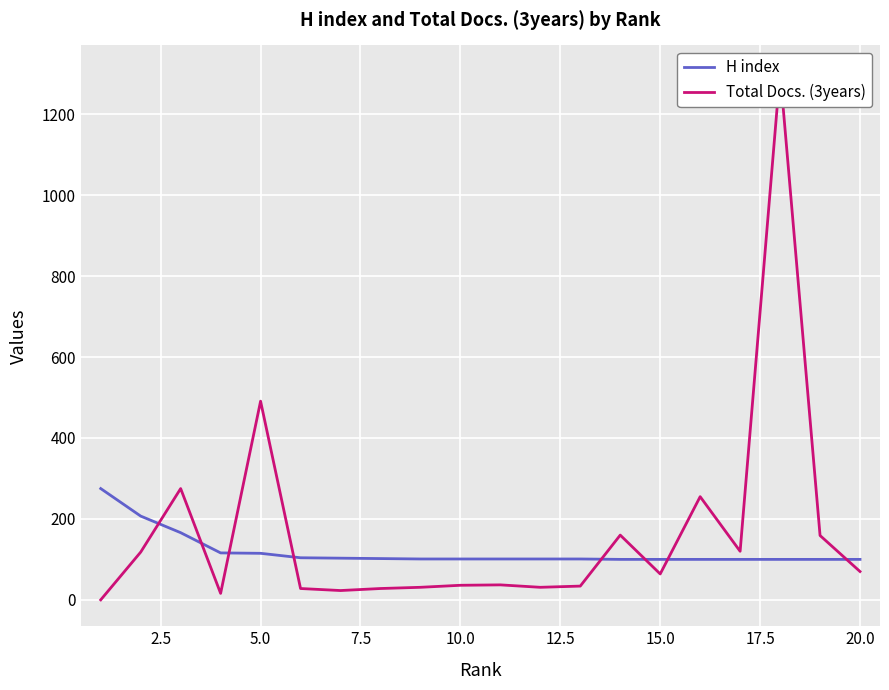

Is the value of Total Docs. (3years) at 11 greater than the value of H index at 0.0?

No